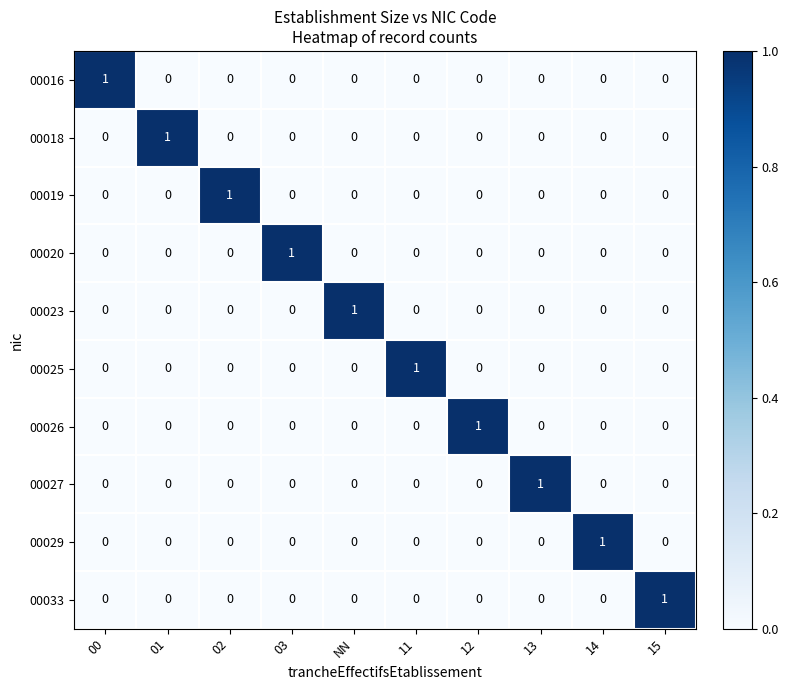

Is it true that 00019 equals 1 at NN?

False